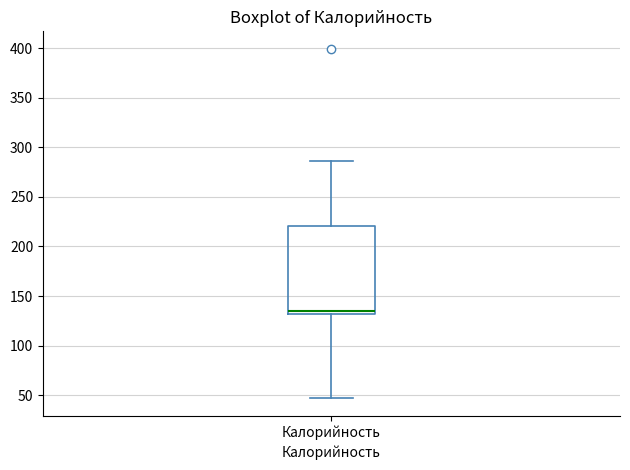

Where is the lower edge of the box for Калорийность on the y-axis? The values are not printed on the chart, so give them approximately, as read against the axis.

130